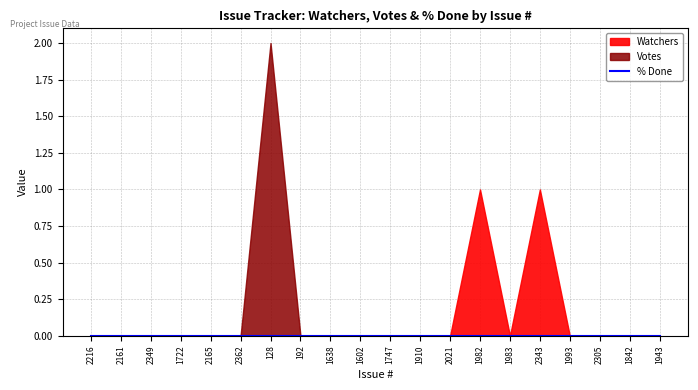

What position from the left is 2165?

5